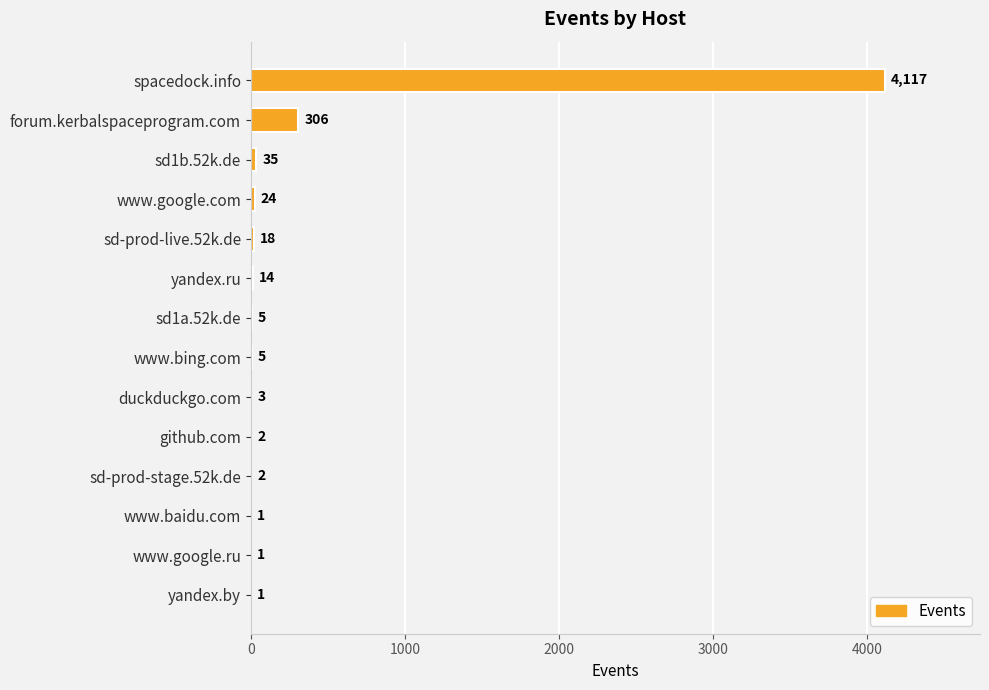

Which has a higher value, yandex.ru or sd1a.52k.de?

yandex.ru